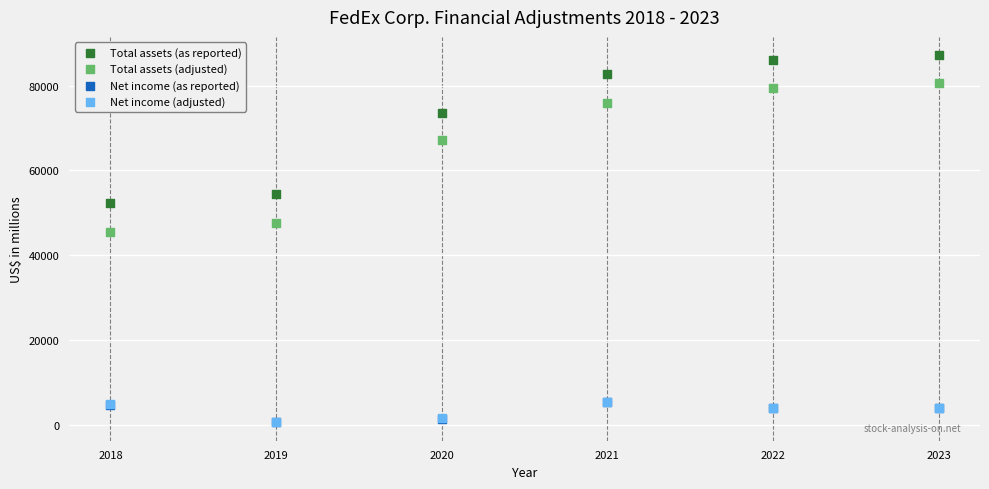

What are all the series names shown in the legend?

Total assets (as reported), Total assets (adjusted), Net income (as reported), Net income (adjusted)